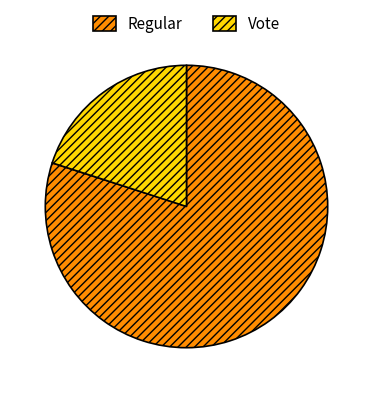

Rank the categories by value from lowest to highest.

Vote, Regular